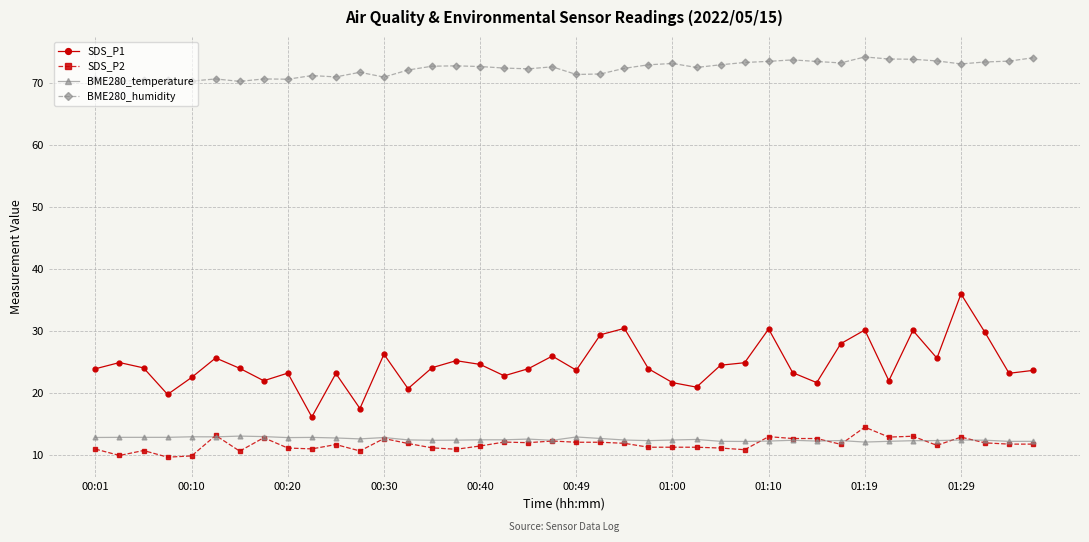

At how many categories does at least one series exceed 63?

40